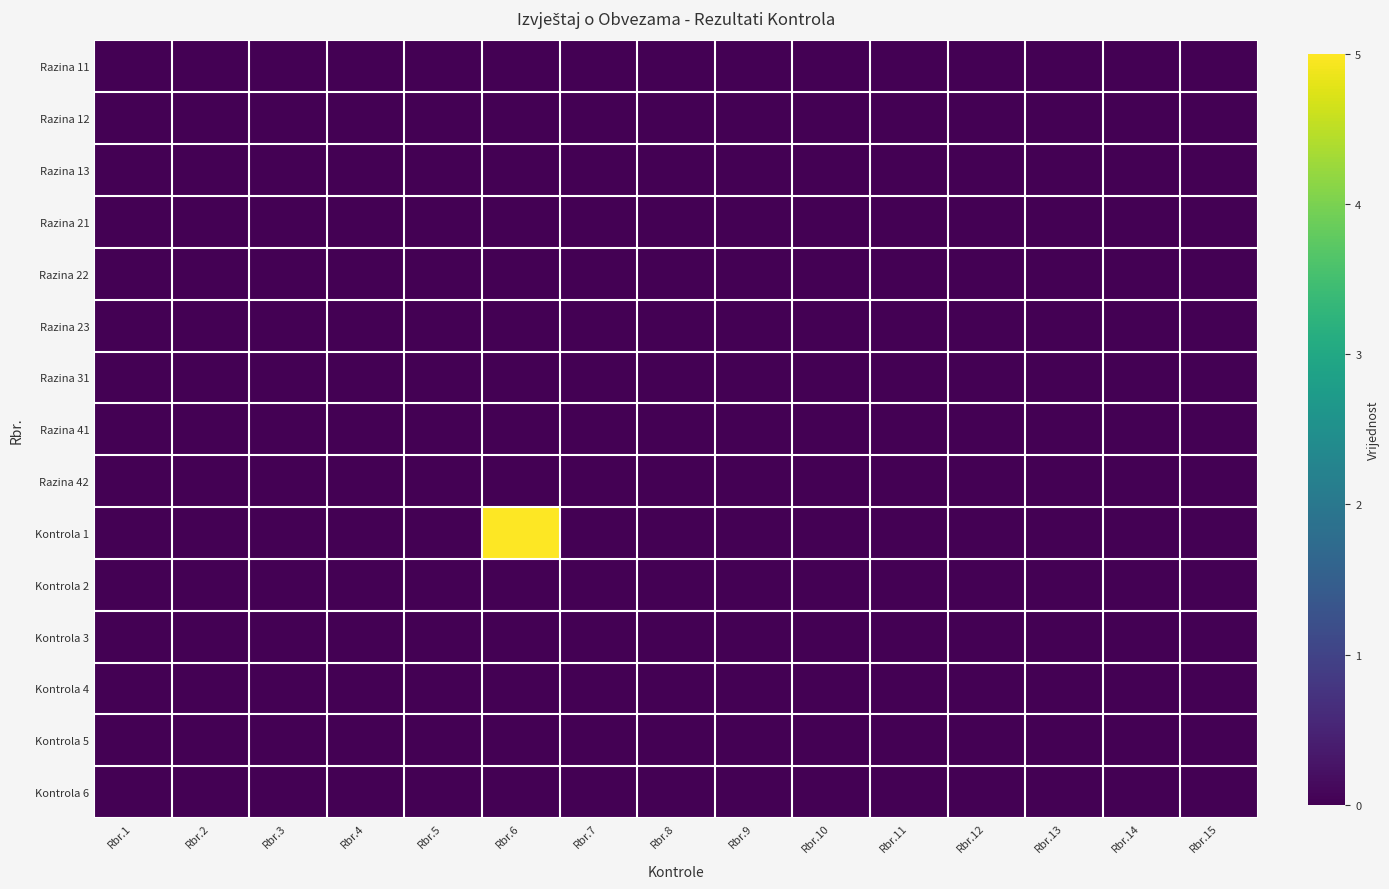

Between Rbr.5 and Rbr.4, which is larger?

Rbr.5